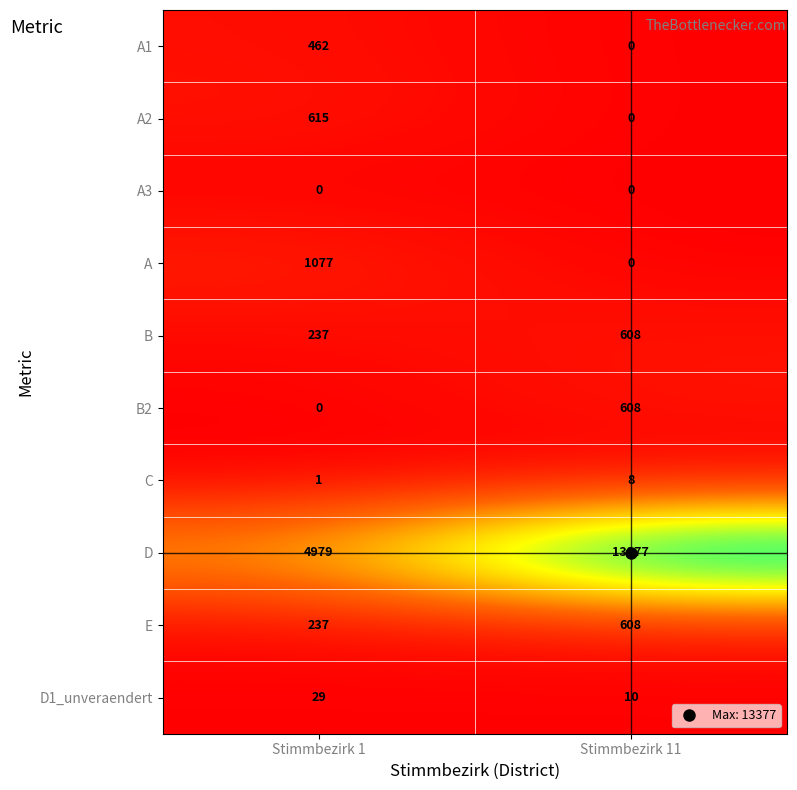

At which category is the sum across all series the highest?

Stimmbezirk 11